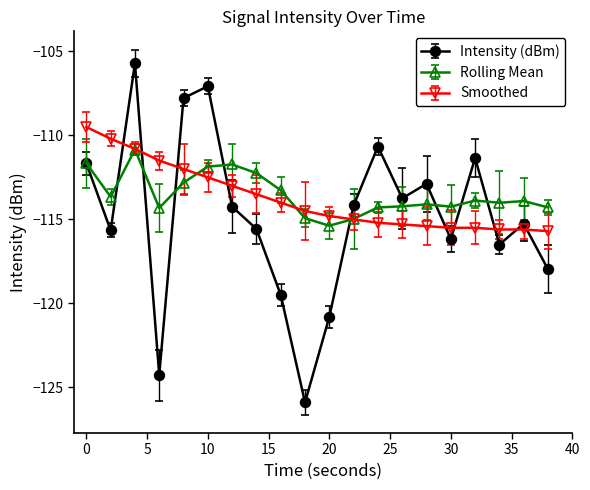

What is the value of the Rolling Mean point at the 6th from the left?

-111.9